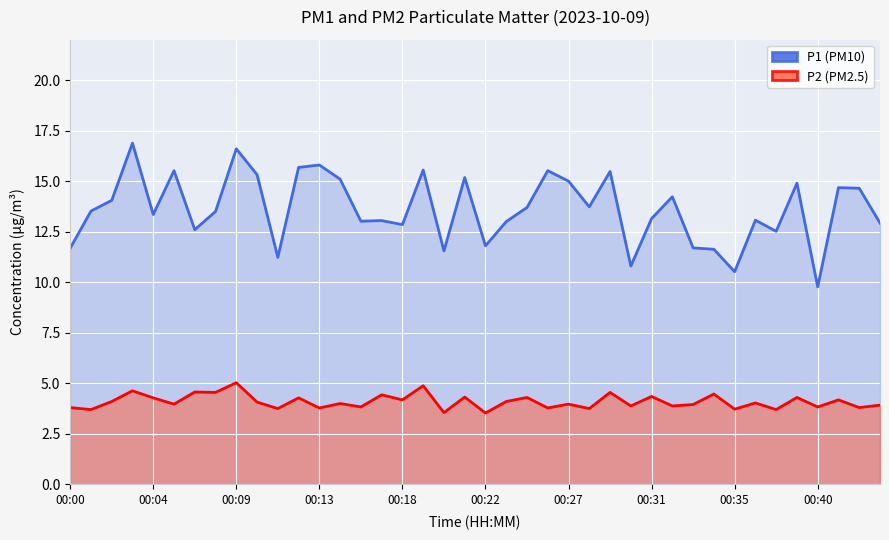

What is the value of the P2 point at the 2nd from the left?

3.7